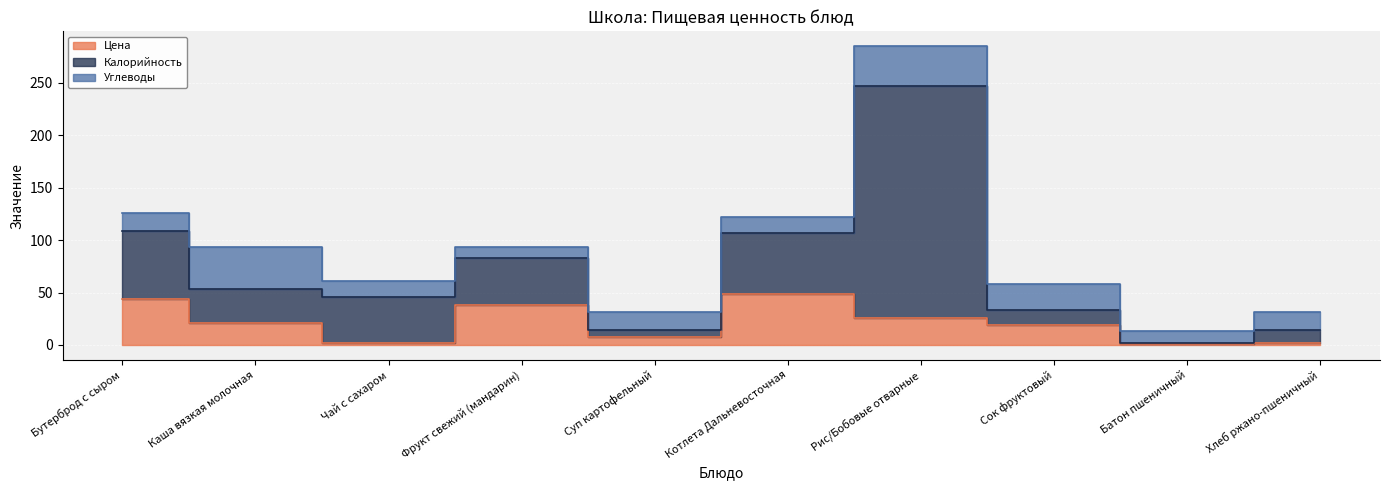

Which has a higher value, Хлеб ржано-пшеничный or Суп картофельный?

Суп картофельный